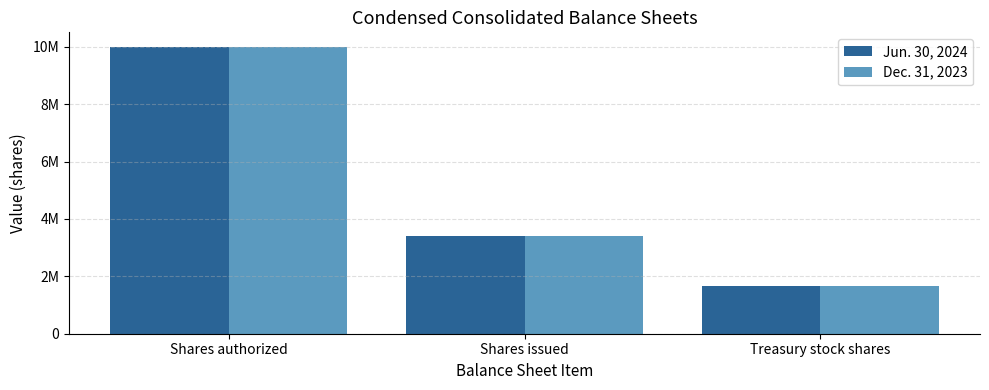

Is the value of Jun. 30, 2024 at Treasury stock shares greater than the value of Dec. 31, 2023 at Shares authorized?

No